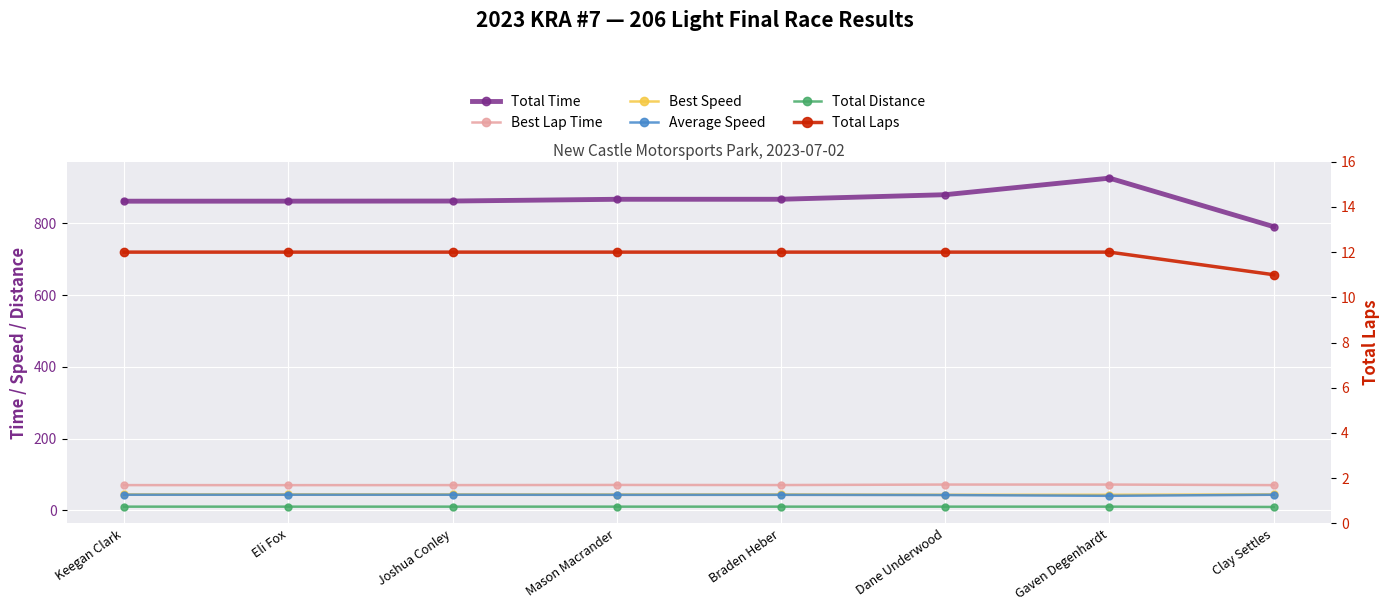

Rank the categories by Total Distance value from highest to lowest.

Keegan Clark, Eli Fox, Joshua Conley, Mason Macrander, Braden Heber, Dane Underwood, Gaven Degenhardt, Clay Settles